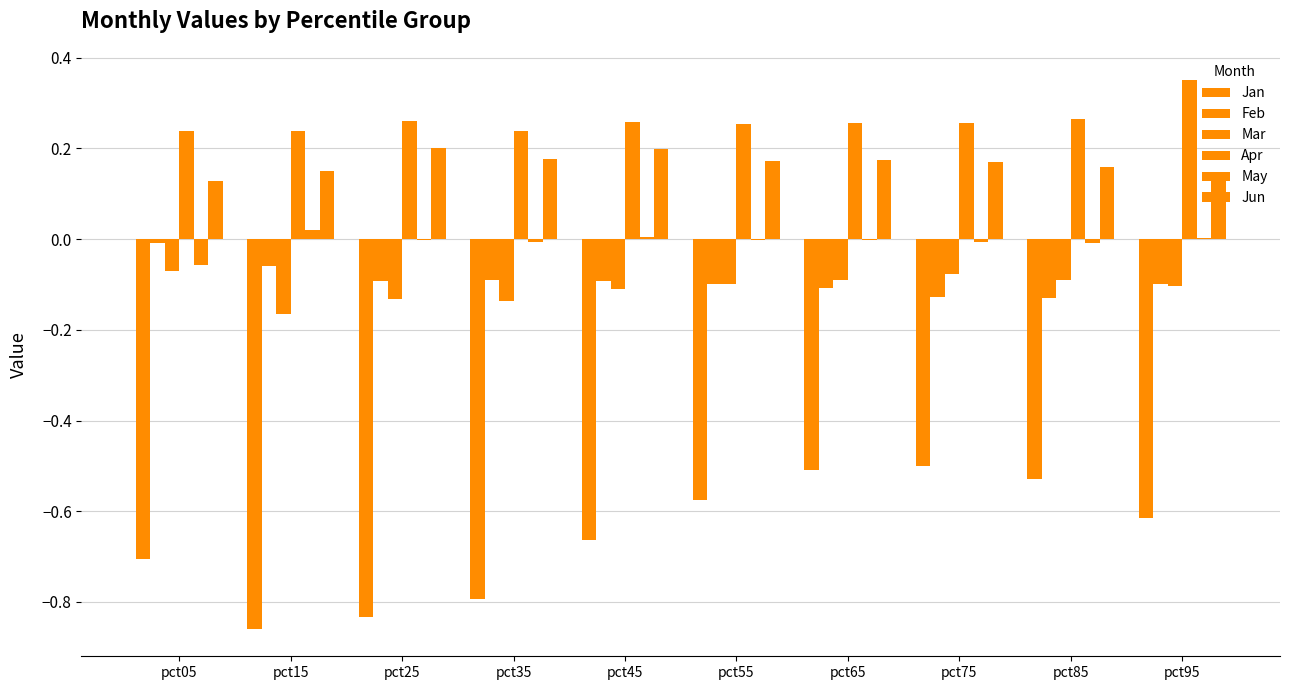

What is the average value of the Apr series?

0.3